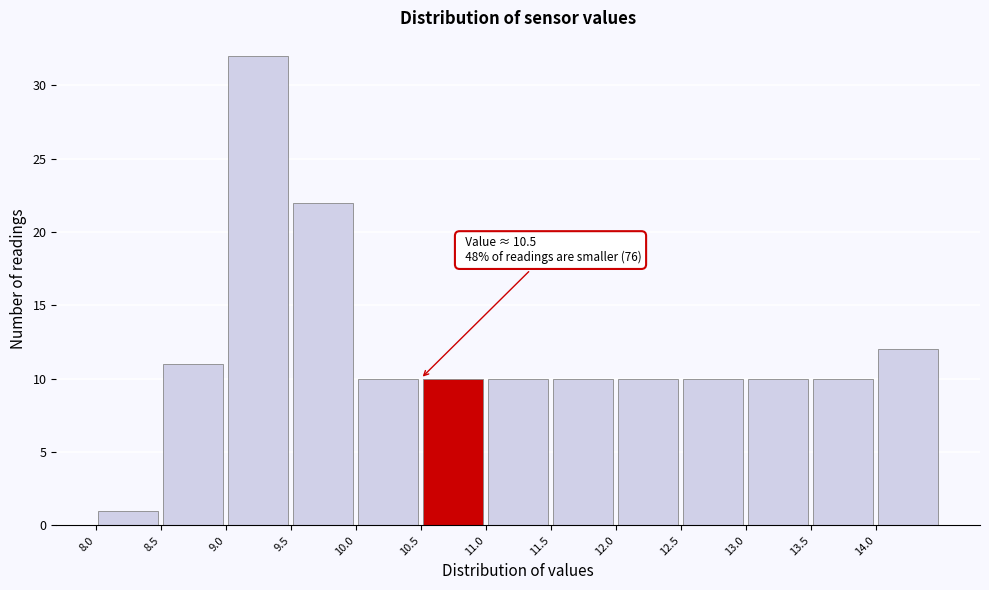

Which range on the x-axis has the tallest bar?

9.0 to 9.5